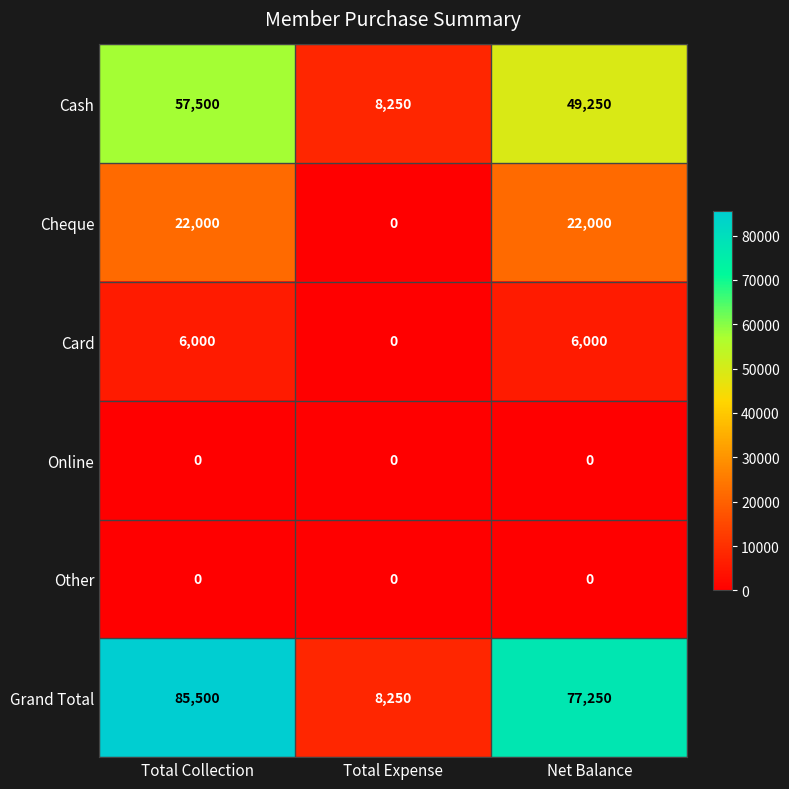

What is the difference between the Grand Total values at Total Collection and Net Balance?

8250